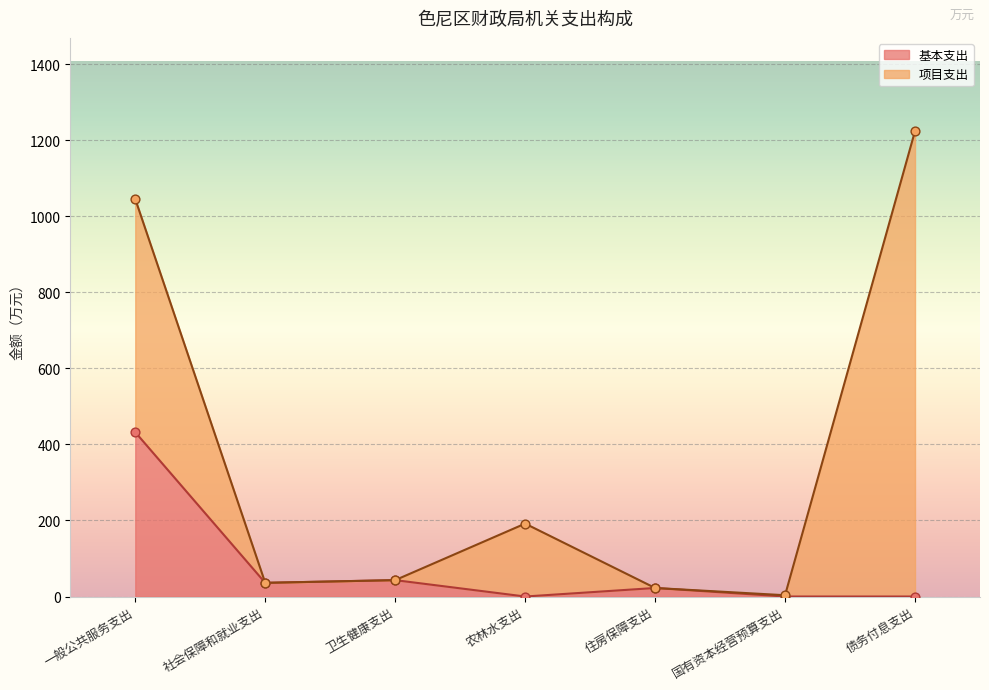

Is it true that 基本支出 equals -234.4 at 债务付息支出?

False